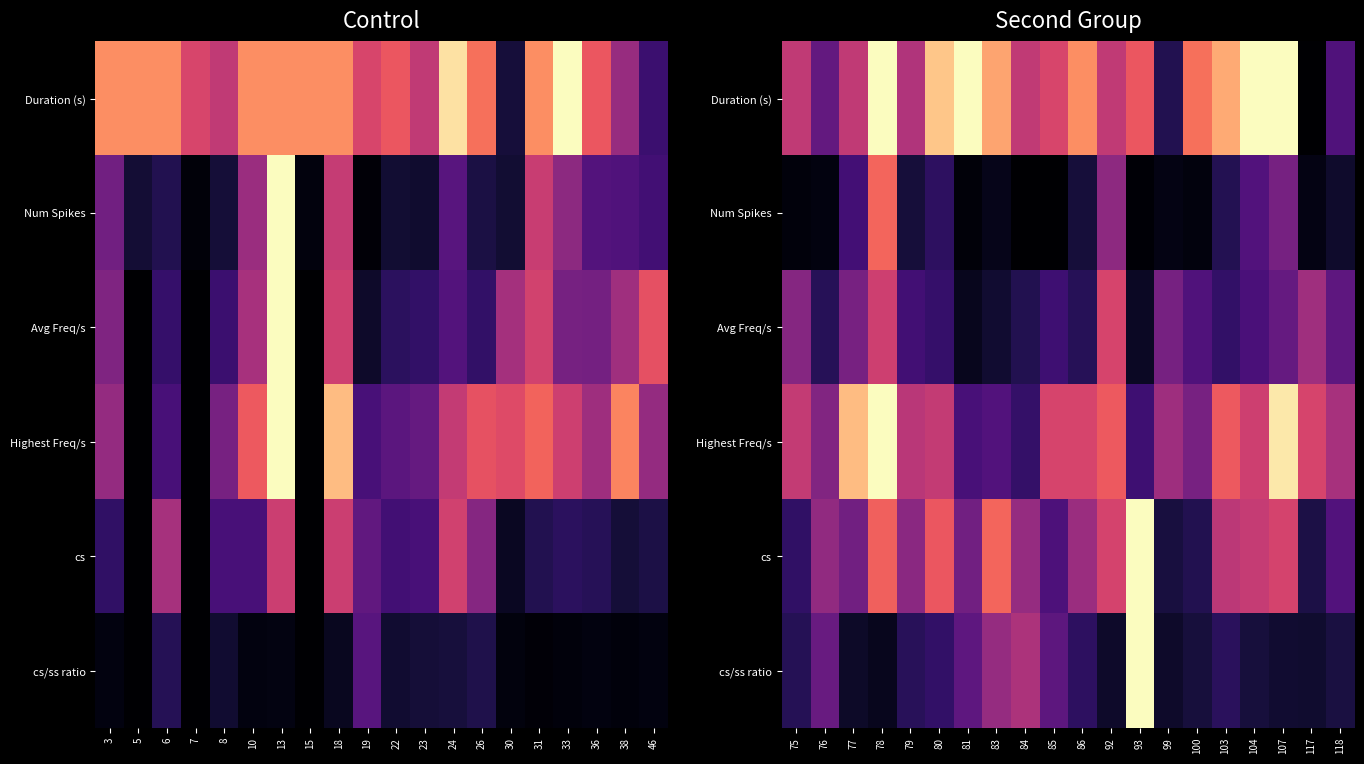

How many distinct data groups are displayed?

6